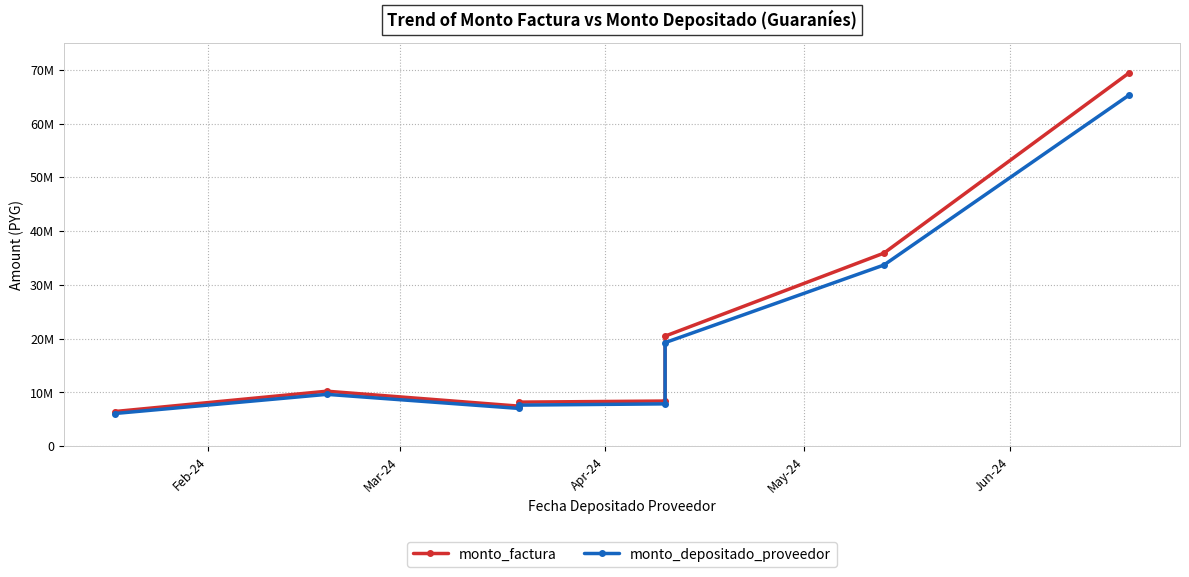

How many interior local valleys does the monto_depositado_proveedor series have?

1